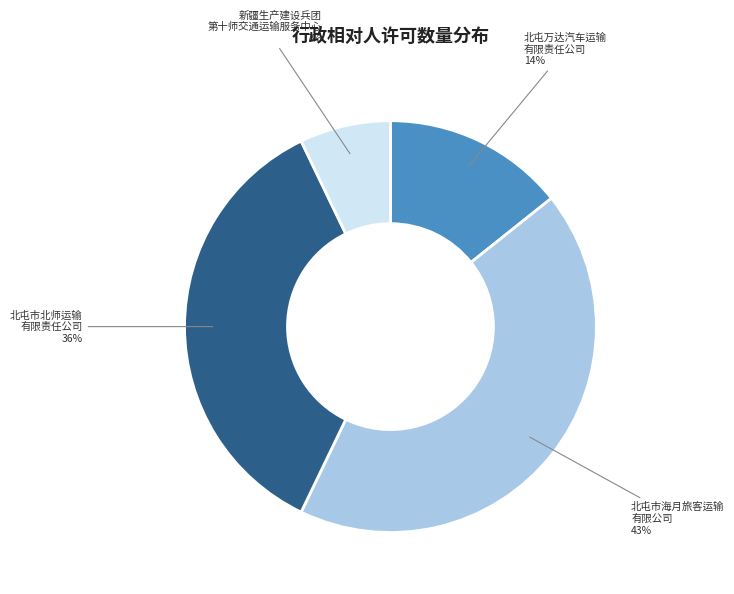

Do 北屯市北师运输 有限责任公司 and 北屯市海月旅客运输 有限公司 together represent more than half of the pie?

Yes